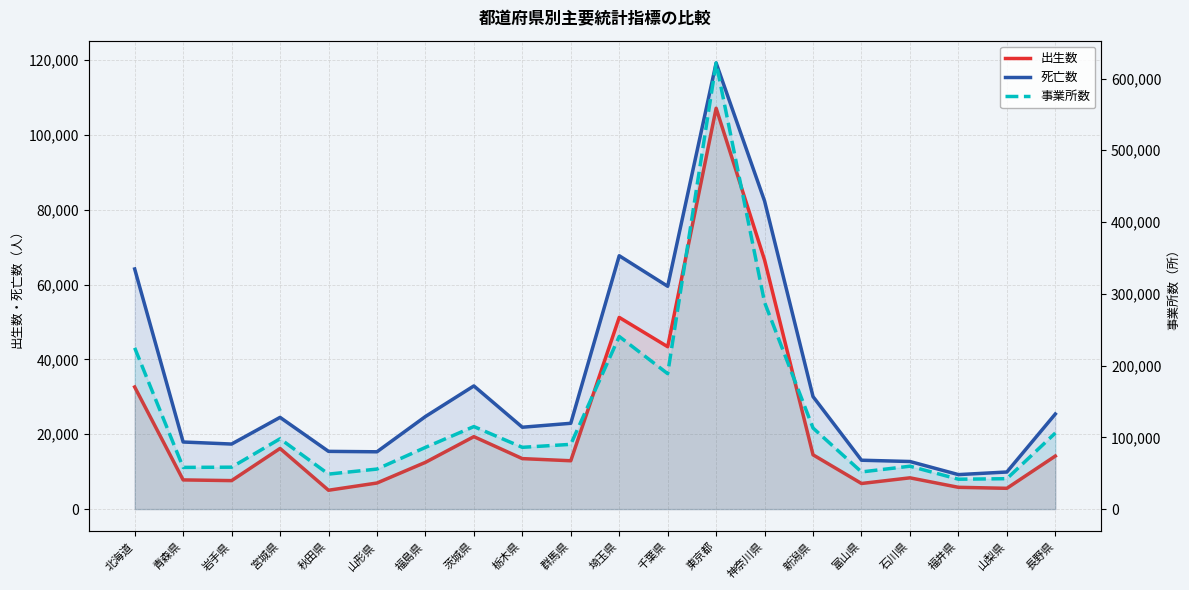

What is the average value of the 出生数 series?

22910